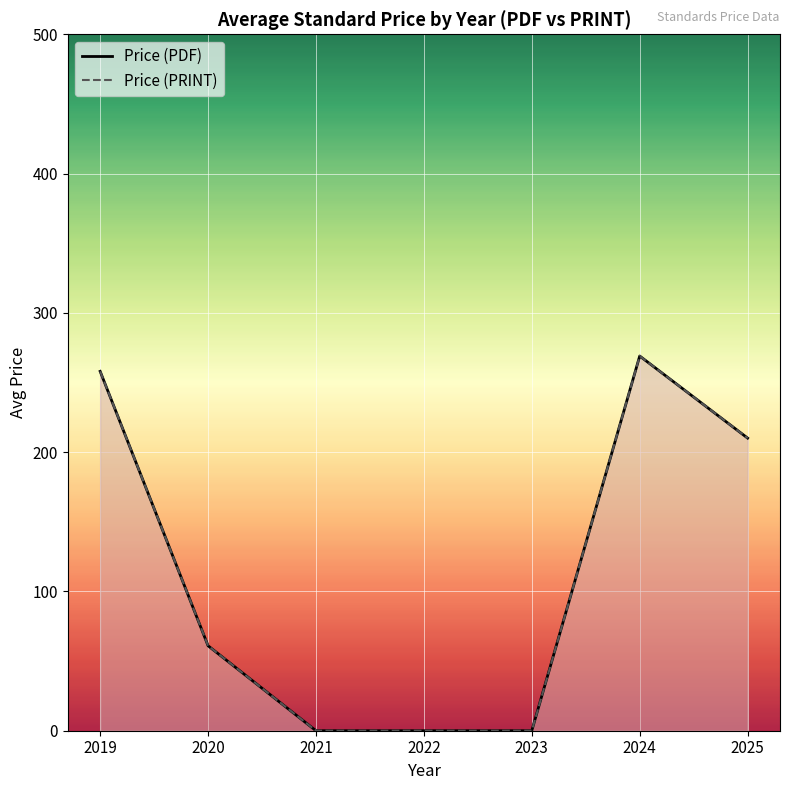

What are all the series names shown in the legend?

Price (PDF), Price (PRINT)